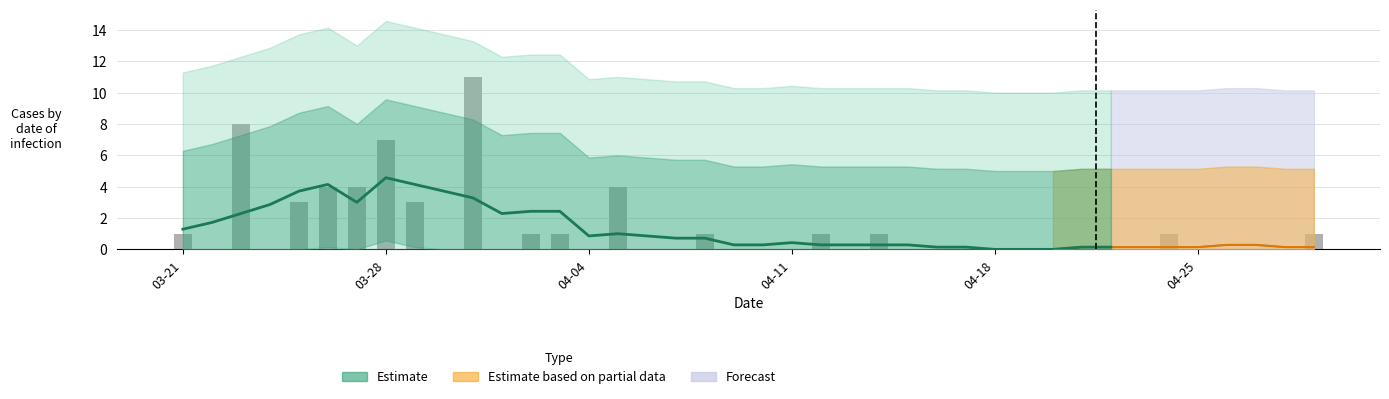

What is the difference between the second highest and minimum values?

8